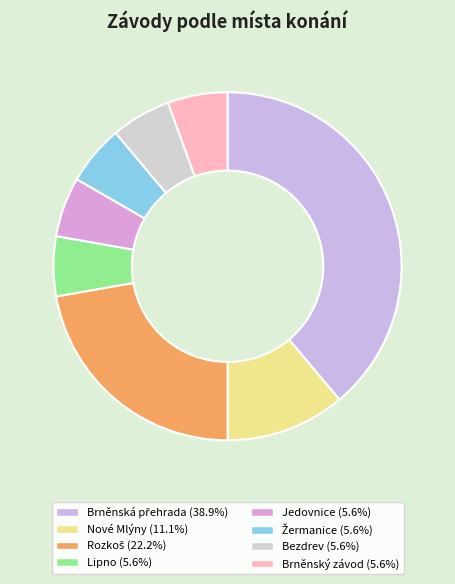

How many slices are in this pie chart?

8